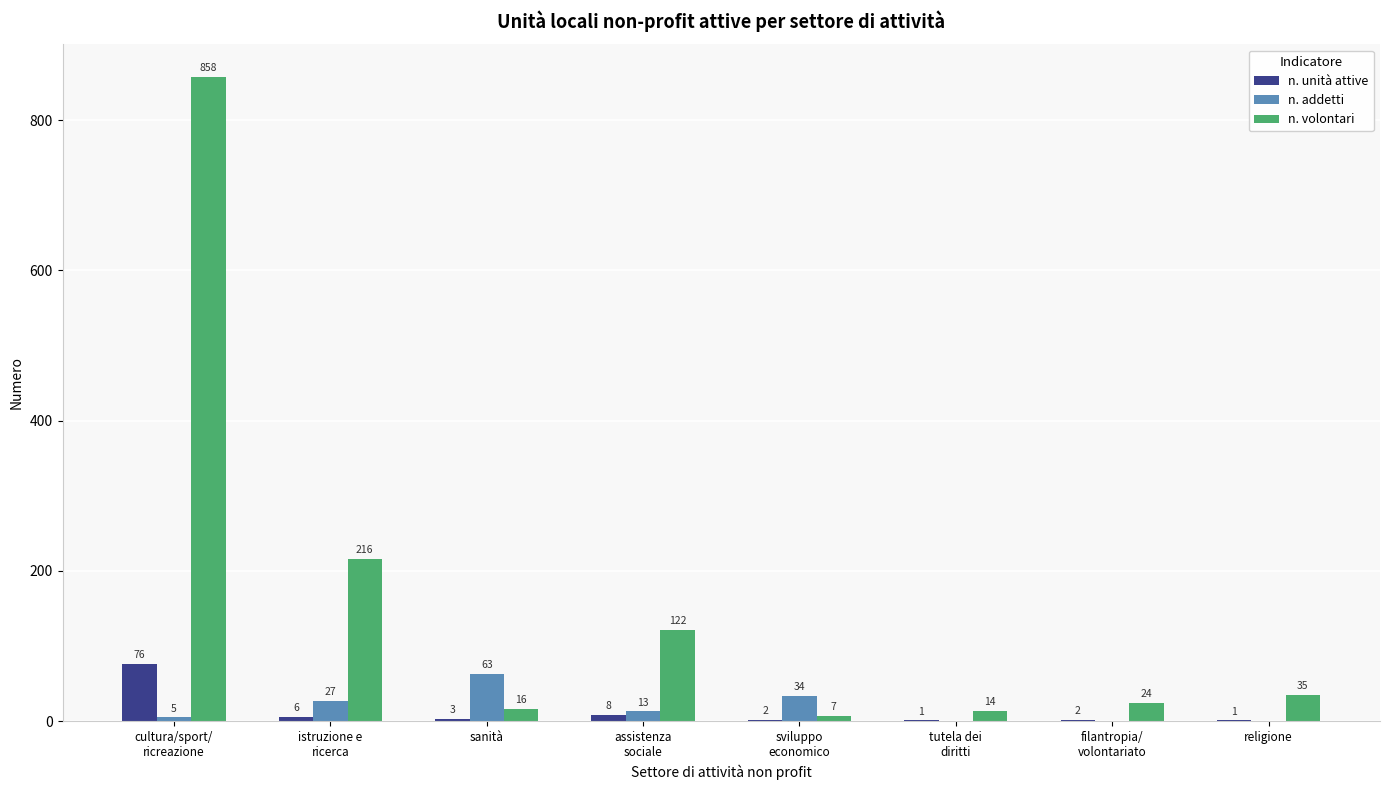

Which series has the widest spread of values?

n. volontari